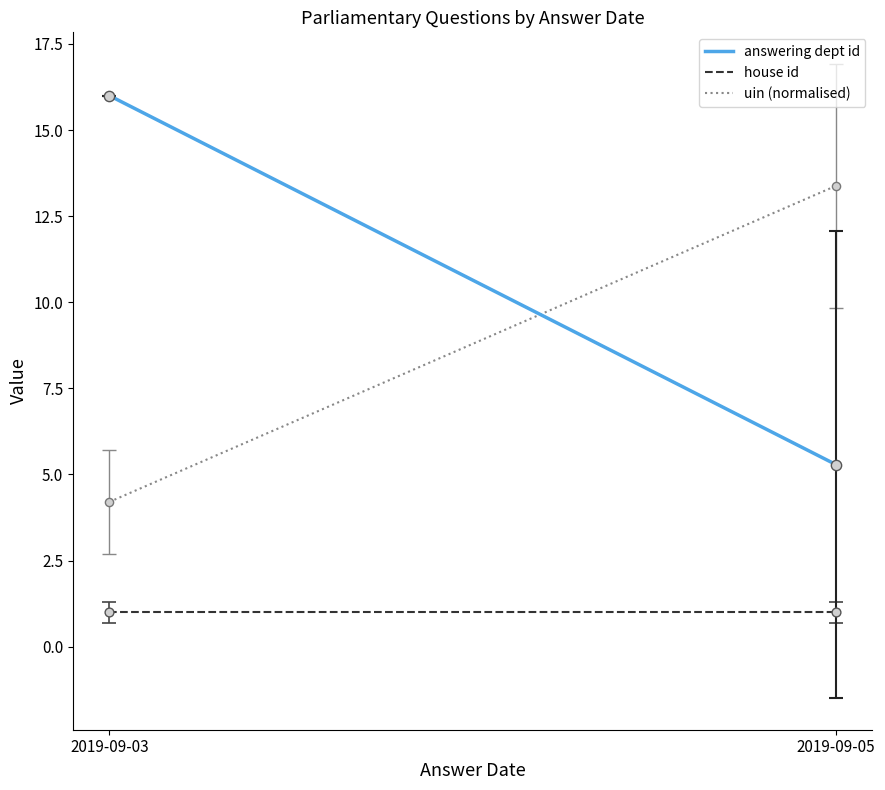

Which series has the largest total across all categories?

answering dept id